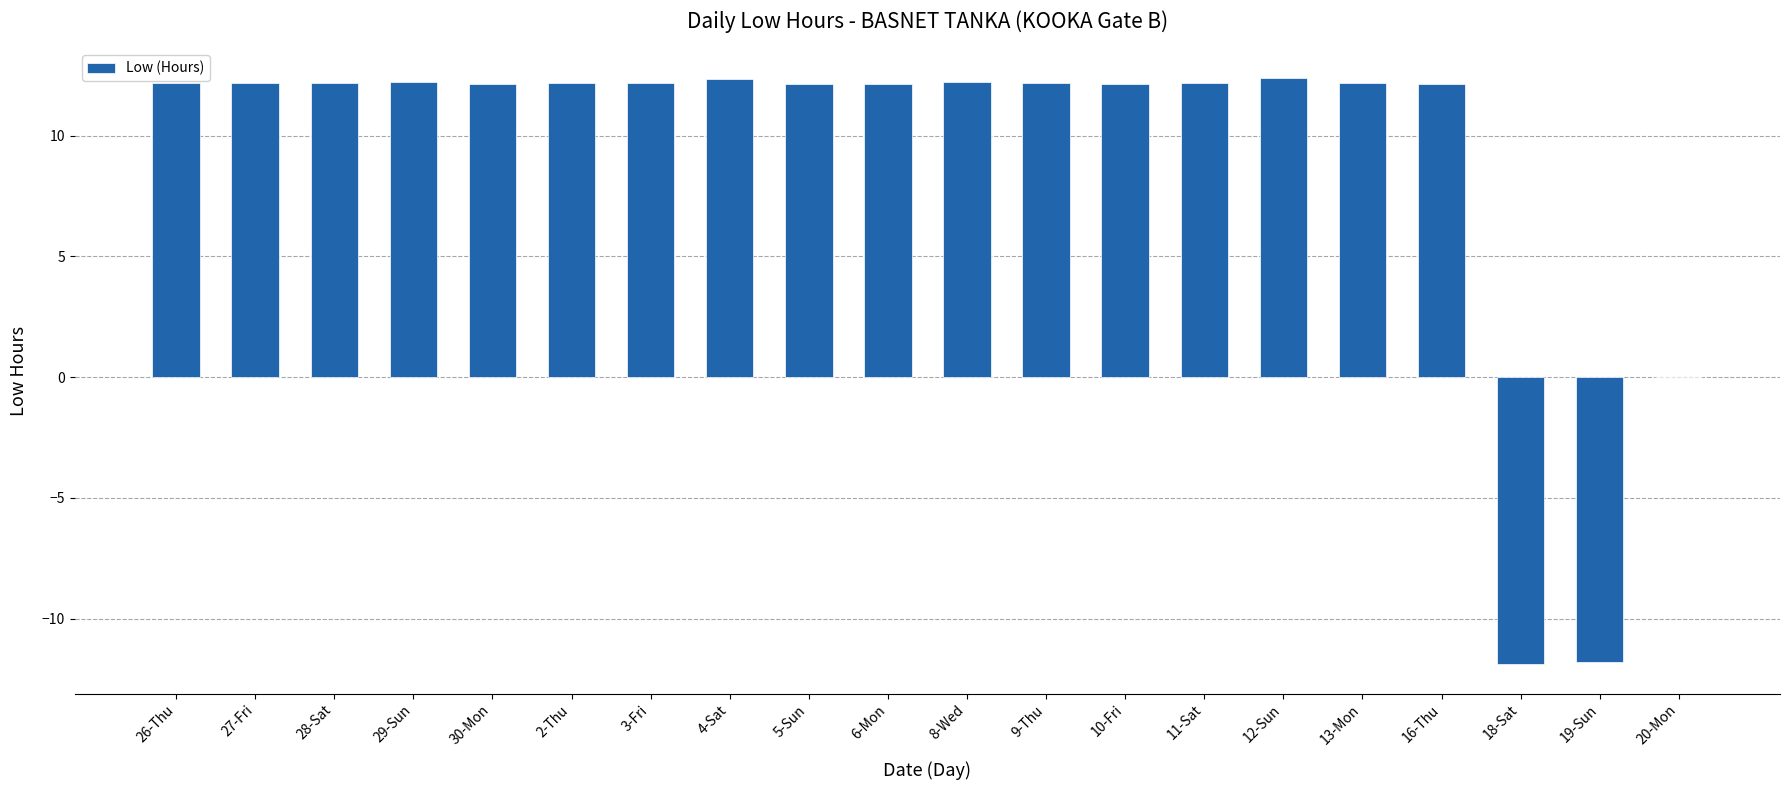

Approximately how many times larger is the value at 11-Sat compared to 9-Thu?

1.0